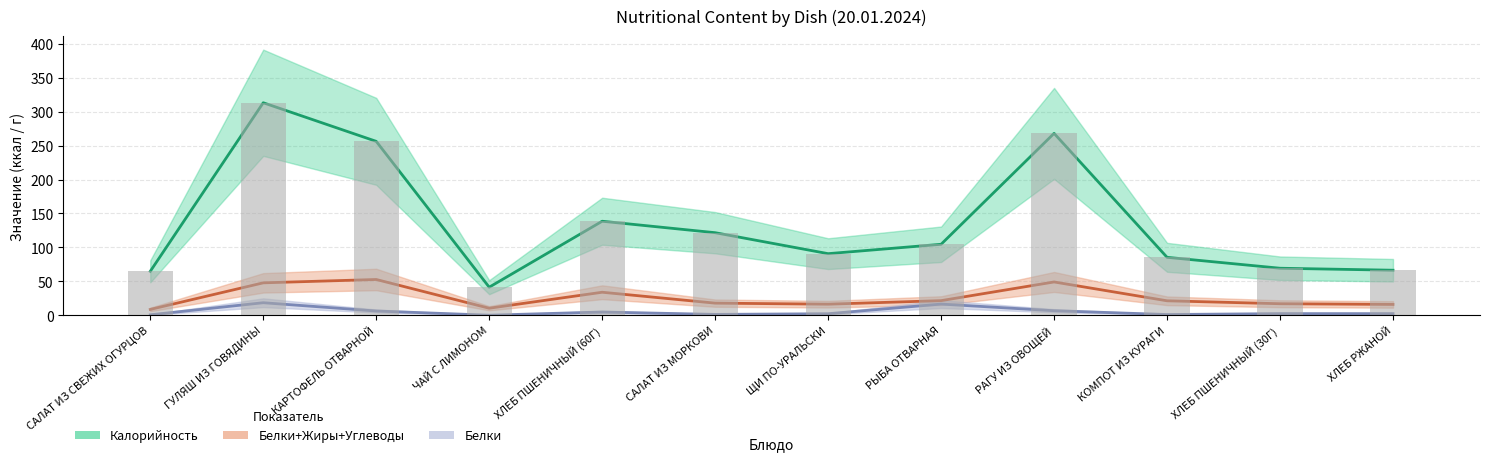

At which category is the sum across all series the highest?

ГУЛЯШ ИЗ ГОВЯДИНЫ